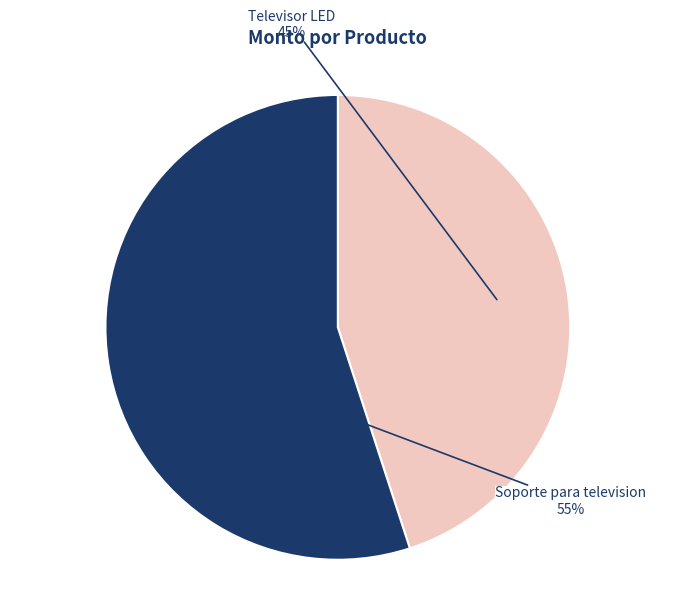

To the nearest percent, what is the combined percentage of Televisor LED and Soporte para television?

100%